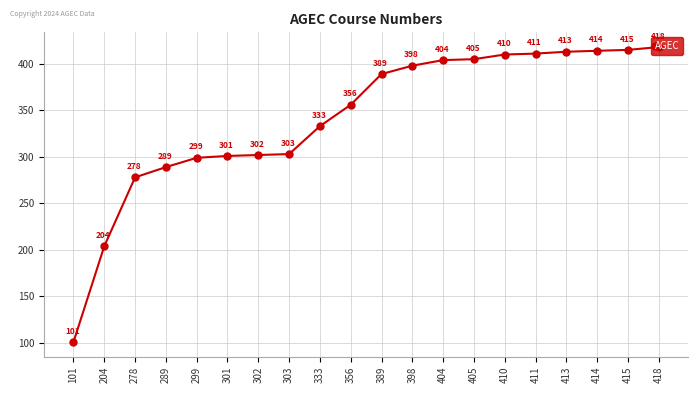

The chart shows a value of 249 at 404. True or false?

False